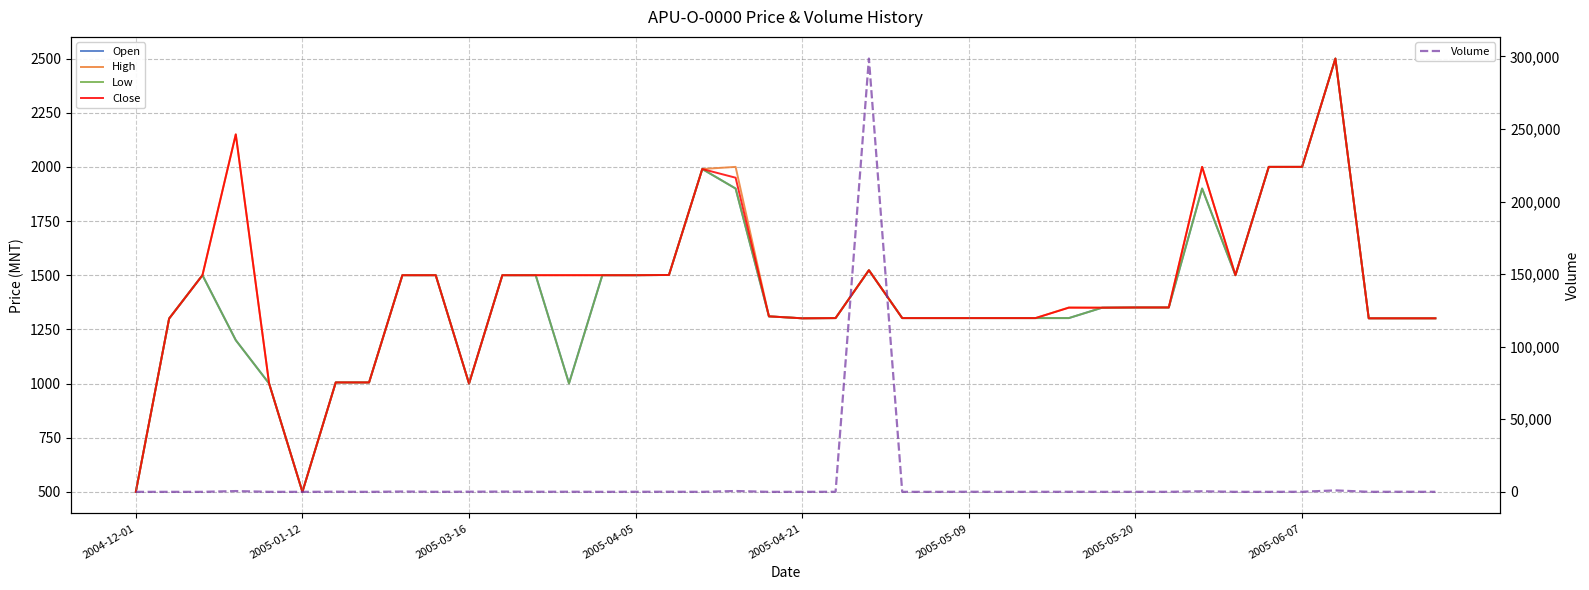

What is the highest value of the Volume series?

298532